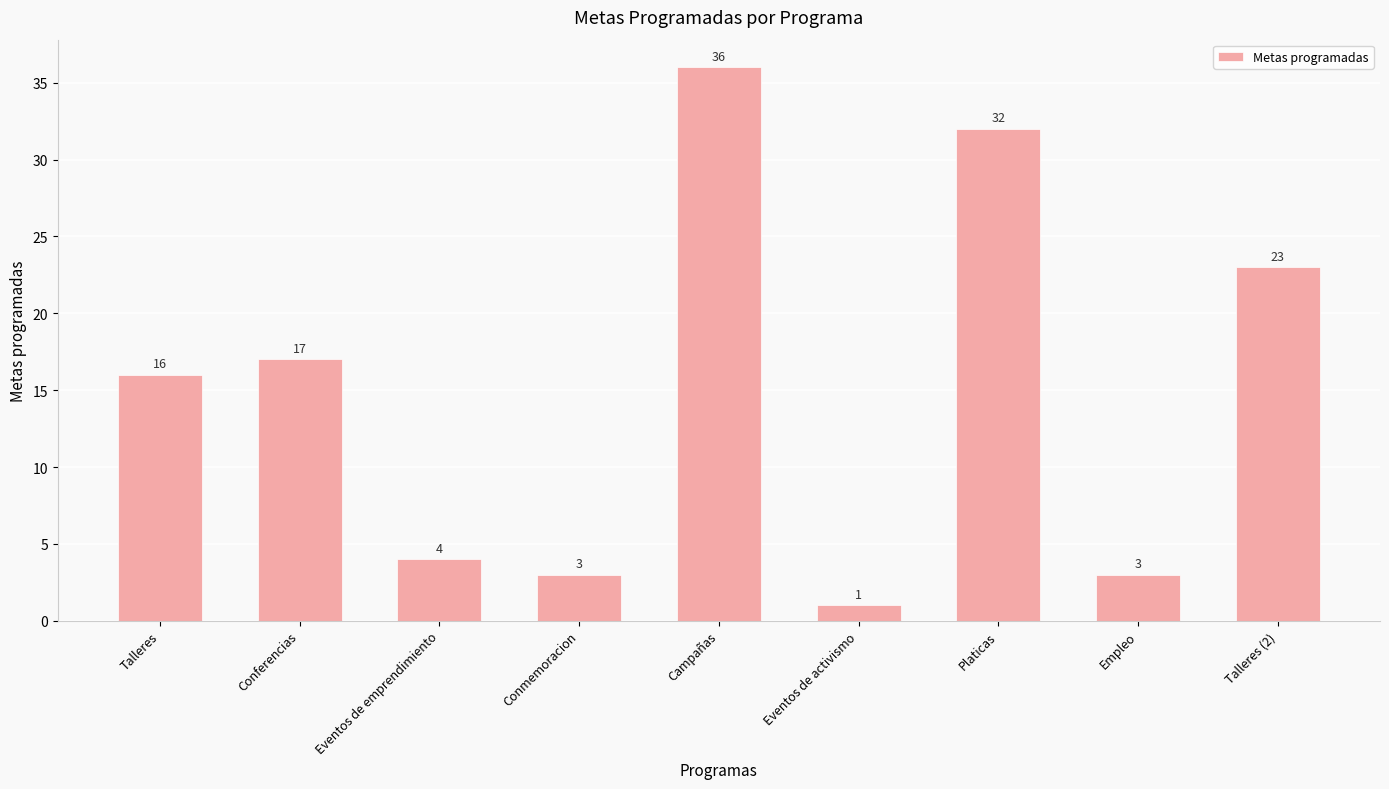

Between Eventos de activismo and Talleres (2), which is larger?

Talleres (2)